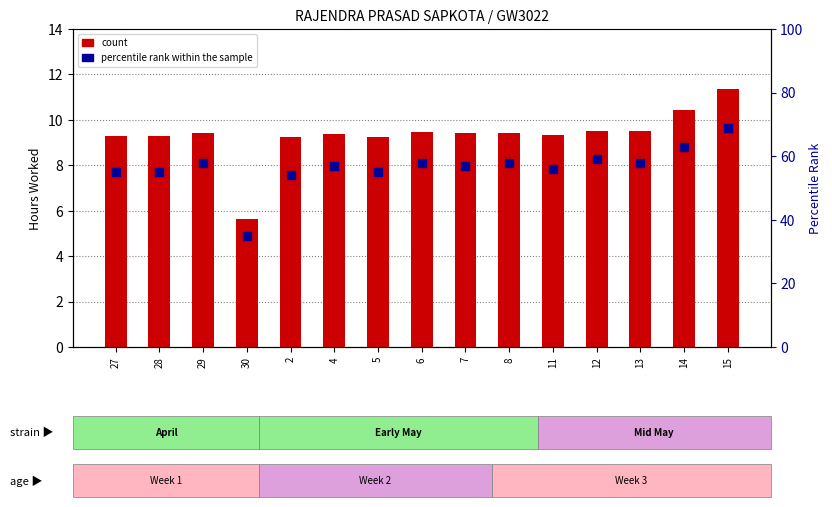

At how many categories does at least one series exceed 60?

2